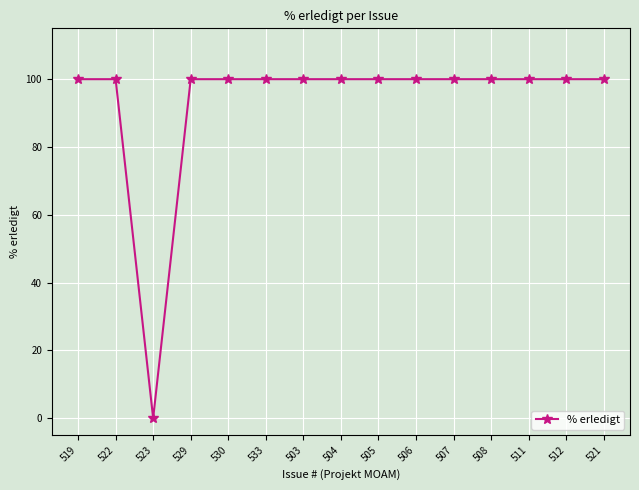

What is the label of the 14th point from the right?

522